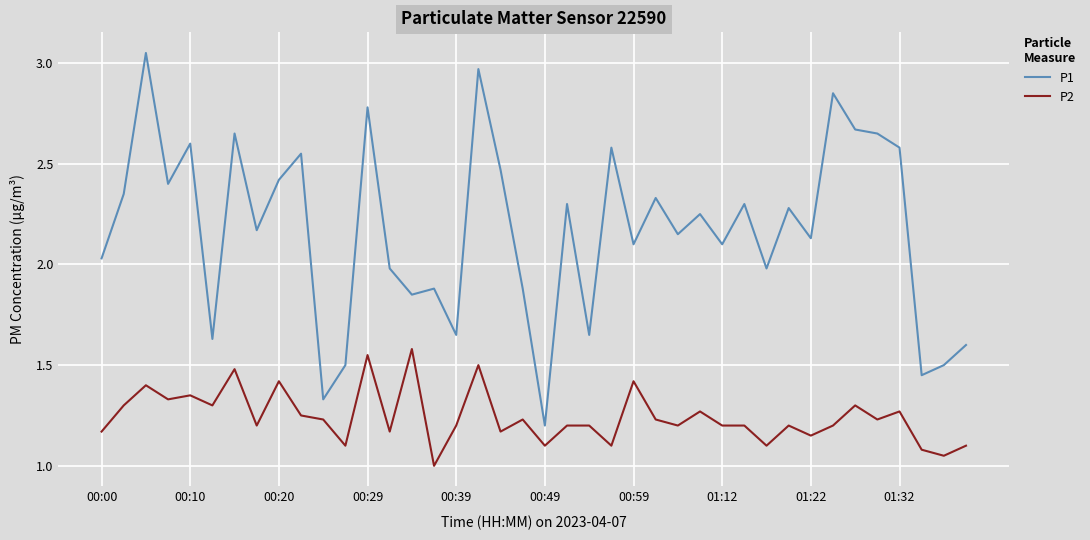

True or false: P1 and P2 cross at least once.

False